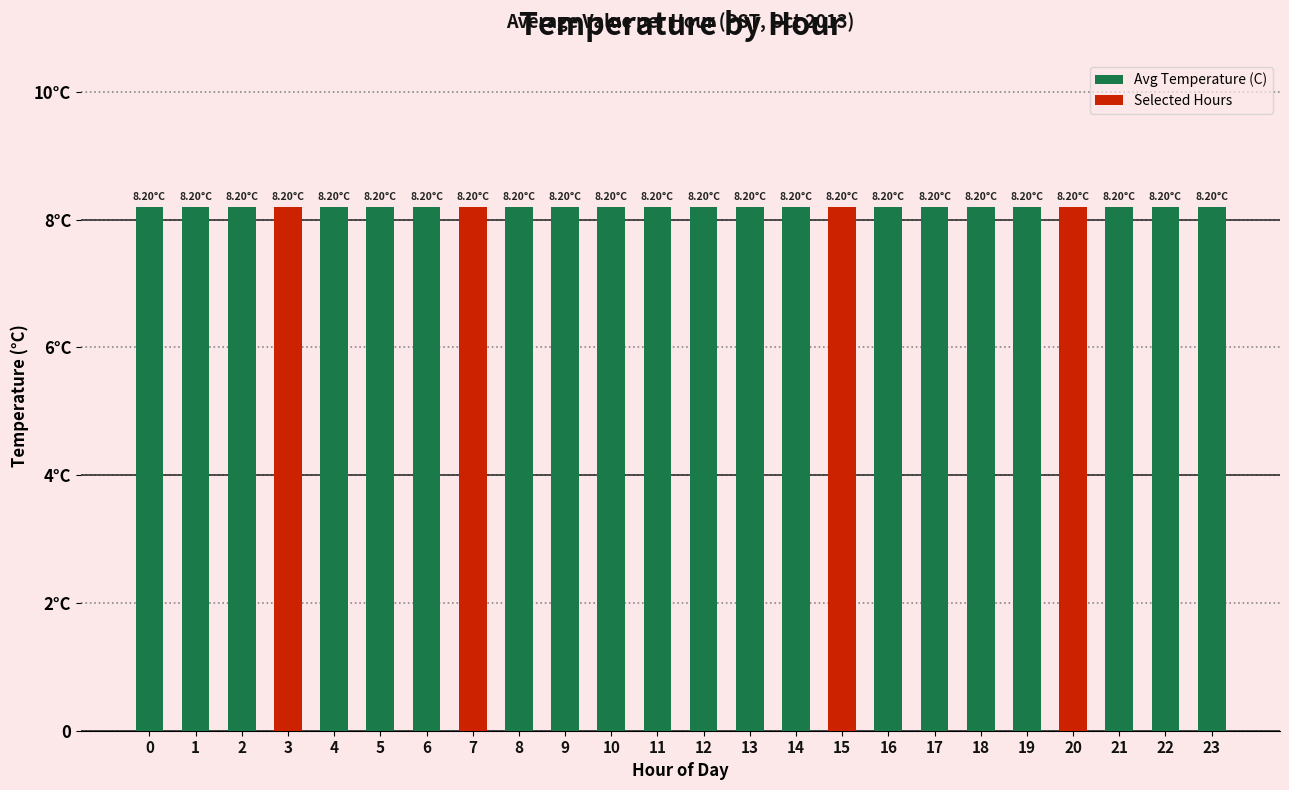

Between 4 and 20, which is larger?

4